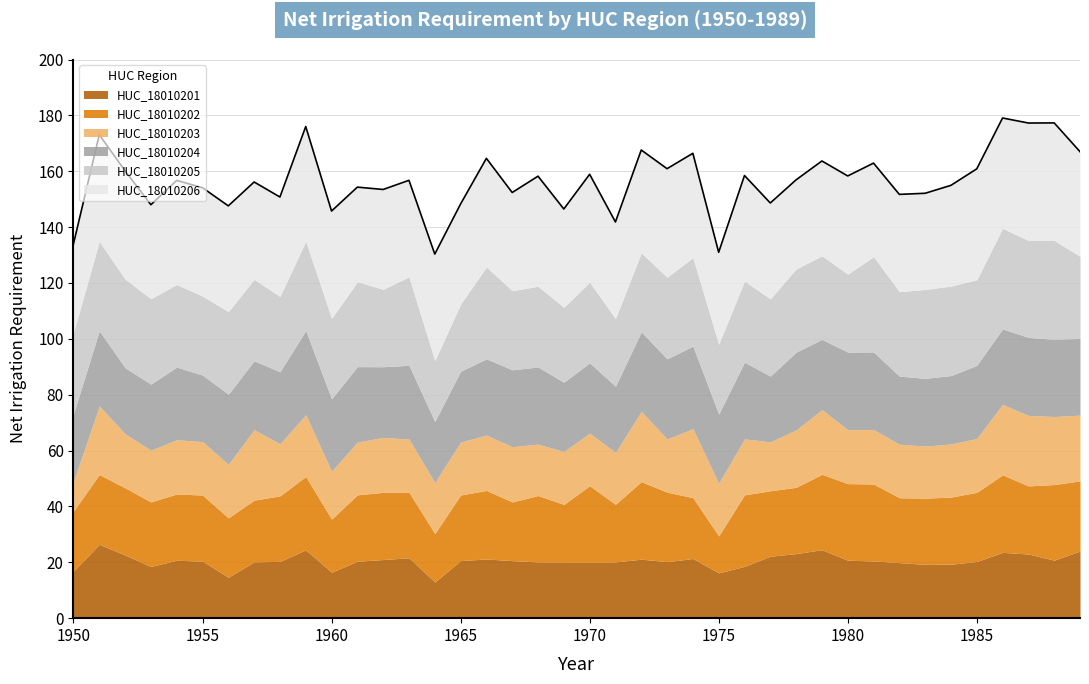

Reading left to right, what are all the values shown in this chart?

HUC_18010201: 1950=16.9	1951=26.4	1952=22.6	1953=18.5	1954=20.7	1955=20.4	1956=14.7	1957=20.2	1958=20.3	1959=24.4	1960=16.4	1961=20.4	1962=21.0	1963=21.6	1964=12.9	1965=20.6	1966=21.2	1967=20.6	1968=20.1	1969=20.1	1970=20.0	1971=20.1	1972=21.1	1973=20.2	1974=21.4	1975=16.2	1976=18.6	1977=22.2	1978=23.1	1979=24.5	1980=20.7	1981=20.5	1982=19.9	1983=19.3	1984=19.3	1985=20.3	1986=23.6	1987=23.0	1988=20.8	1989=24.0
HUC_18010202: 1950=21.4	1951=25.0	1952=24.0	1953=23.1	1954=23.7	1955=23.7	1956=21.3	1957=22.1	1958=23.4	1959=26.3	1960=19.0	1961=23.8	1962=24.0	1963=23.4	1964=17.3	1965=23.5	1966=24.5	1967=21.0	1968=23.8	1969=20.6	1970=27.4	1971=20.6	1972=27.7	1973=24.9	1974=21.8	1975=13.2	1976=25.6	1977=23.4	1978=23.7	1979=27.0	1980=27.4	1981=27.6	1982=23.2	1983=23.7	1984=24.0	1985=24.7	1986=27.7	1987=24.4	1988=27.1	1989=25.1
HUC_18010203: 1950=10.7	1951=24.5	1952=19.4	1953=18.5	1954=19.4	1955=19.1	1956=19.1	1957=25.2	1958=18.6	1959=22.1	1960=17.2	1961=18.9	1962=19.7	1963=19.0	1964=18.3	1965=19.0	1966=19.8	1967=19.8	1968=18.4	1969=18.9	1970=18.8	1971=18.6	1972=25.1	1973=19.0	1974=24.7	1975=18.8	1976=20.0	1977=17.5	1978=20.6	1979=23.1	1980=19.3	1981=19.5	1982=19.2	1983=18.6	1984=19.0	1985=19.3	1986=25.2	1987=25.2	1988=24.4	1989=23.6
HUC_18010204: 1950=24.2	1951=26.9	1952=23.7	1953=23.7	1954=26.0	1955=23.8	1956=25.1	1957=24.7	1958=25.8	1959=30.1	1960=25.9	1961=27.0	1962=25.3	1963=26.4	1964=21.8	1965=25.4	1966=27.3	1967=27.5	1968=27.6	1969=24.8	1970=25.2	1971=23.7	1972=28.5	1973=28.7	1974=29.6	1975=24.8	1976=27.5	1977=23.5	1978=27.8	1979=25.2	1980=27.8	1981=27.8	1982=24.4	1983=24.3	1984=24.5	1985=26.2	1986=27.0	1987=27.9	1988=27.6	1989=27.4
HUC_18010205: 1950=29.1	1951=32.0	1952=31.7	1953=30.6	1954=29.6	1955=28.3	1956=29.6	1957=29.1	1958=27.0	1959=31.9	1960=28.8	1961=30.4	1962=27.7	1963=31.6	1964=21.8	1965=24.0	1966=32.9	1967=28.3	1968=28.9	1969=26.8	1970=28.9	1971=24.2	1972=28.3	1973=29.2	1974=31.7	1975=25.0	1976=29.0	1977=27.7	1978=29.8	1979=29.9	1980=27.9	1981=34.1	1982=30.2	1983=31.8	1984=32.0	1985=30.6	1986=36.0	1987=34.7	1988=35.4	1989=29.4
HUC_18010206: 1950=31.7	1951=38.2	1952=38.8	1953=33.6	1954=37.3	1955=38.8	1956=37.9	1957=34.9	1958=35.6	1959=41.1	1960=38.4	1961=33.9	1962=35.7	1963=34.6	1964=38.2	1965=35.8	1966=38.9	1967=35.1	1968=39.4	1969=35.2	1970=38.6	1971=34.6	1972=36.8	1973=38.9	1974=37.4	1975=32.9	1976=37.8	1977=34.3	1978=31.9	1979=34.0	1980=35.1	1981=33.5	1982=34.8	1983=34.4	1984=36.1	1985=39.7	1986=39.5	1987=42.0	1988=42.1	1989=37.5